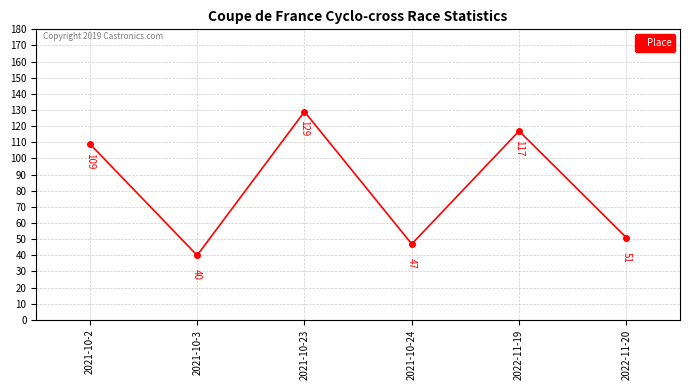

Is it true that the value at 2021-10-3 is 65?

False